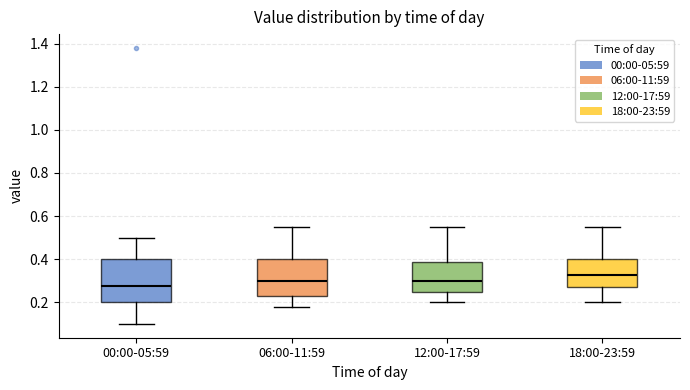

Where does the lower whisker of the box for 00:00-05:59 end on the y-axis? The values are not printed on the chart, so give them approximately, as read against the axis.

0.10